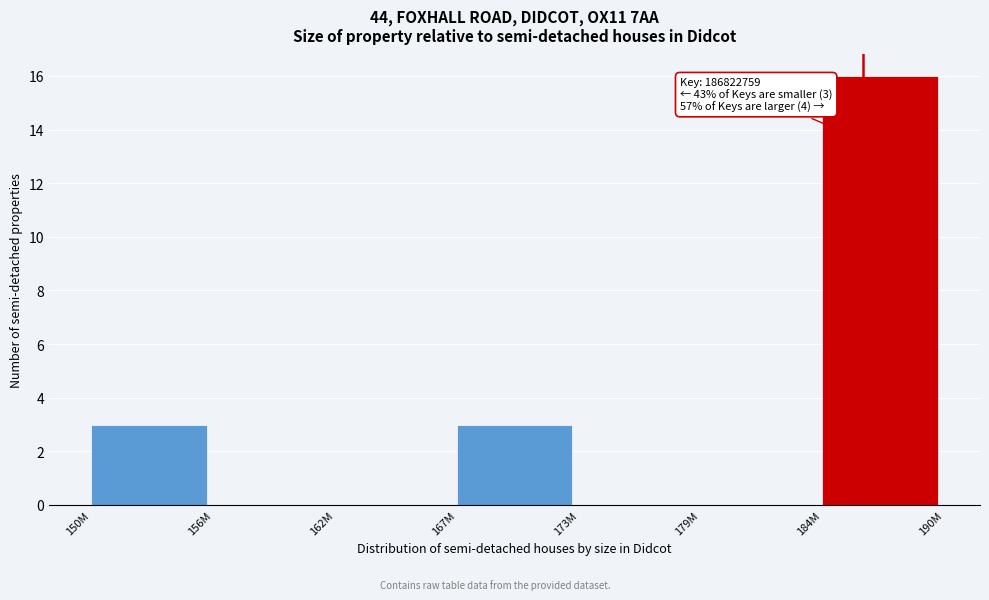

Reading left to right, what are all the values shown in this chart?

150M=3	156M=0	162M=0	167M=3	173M=0	179M=0	184M=16